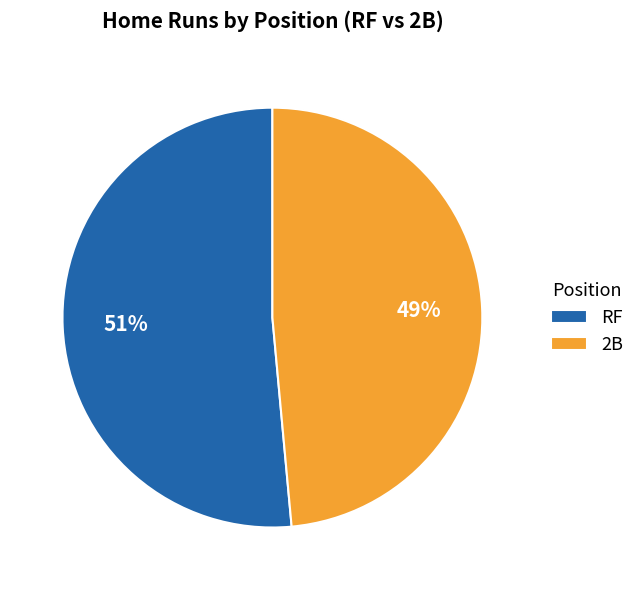

What is the majority slice?

RF